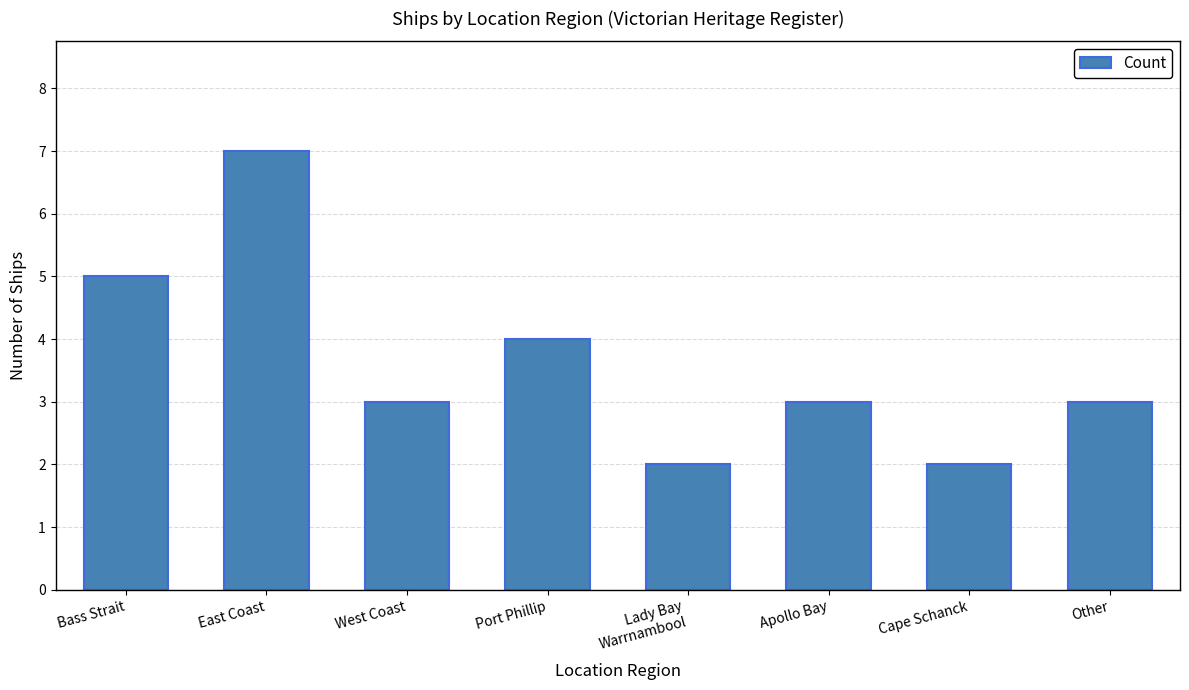

What is the value of the 7th bar from the left?

2